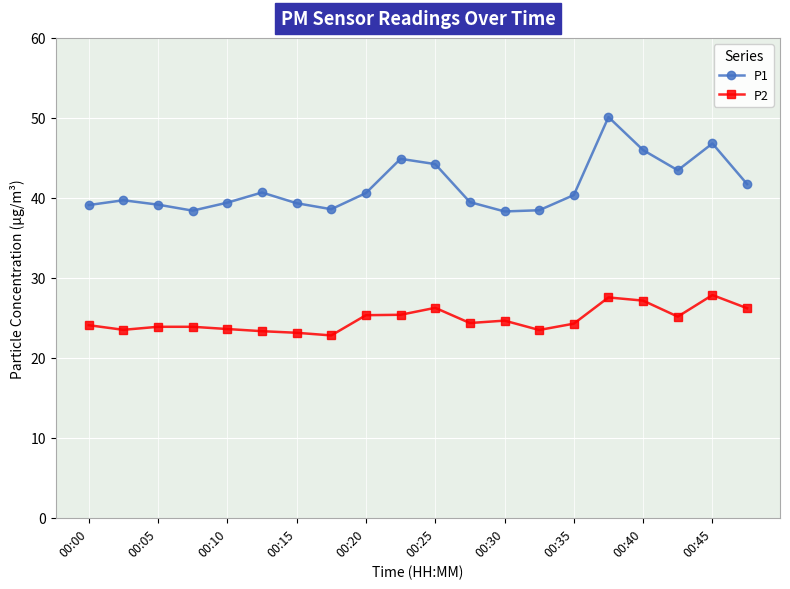

What is the value of the P1 point at the 18th from the left?

43.5